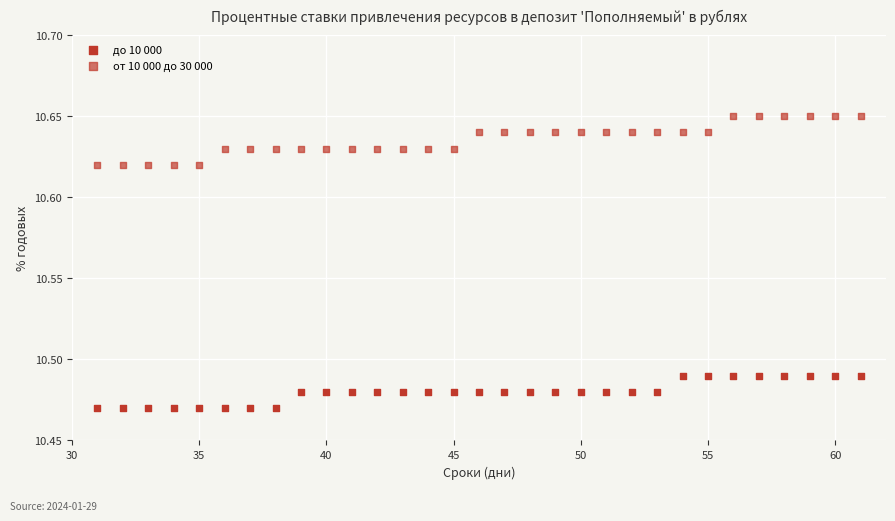

How many points are shown in the scatter plot?

62